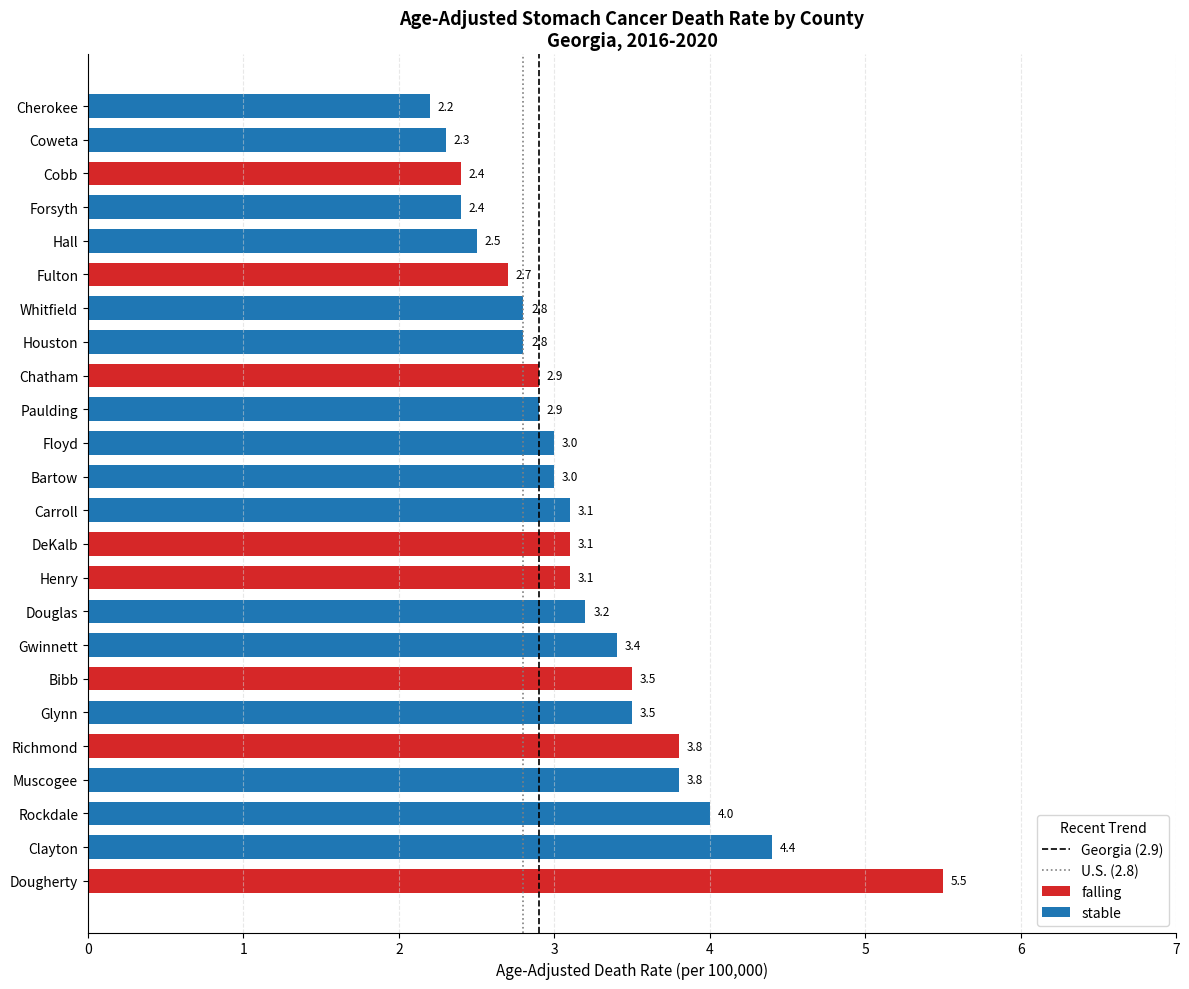

What is the value of the 1st bar from the left?

5.5